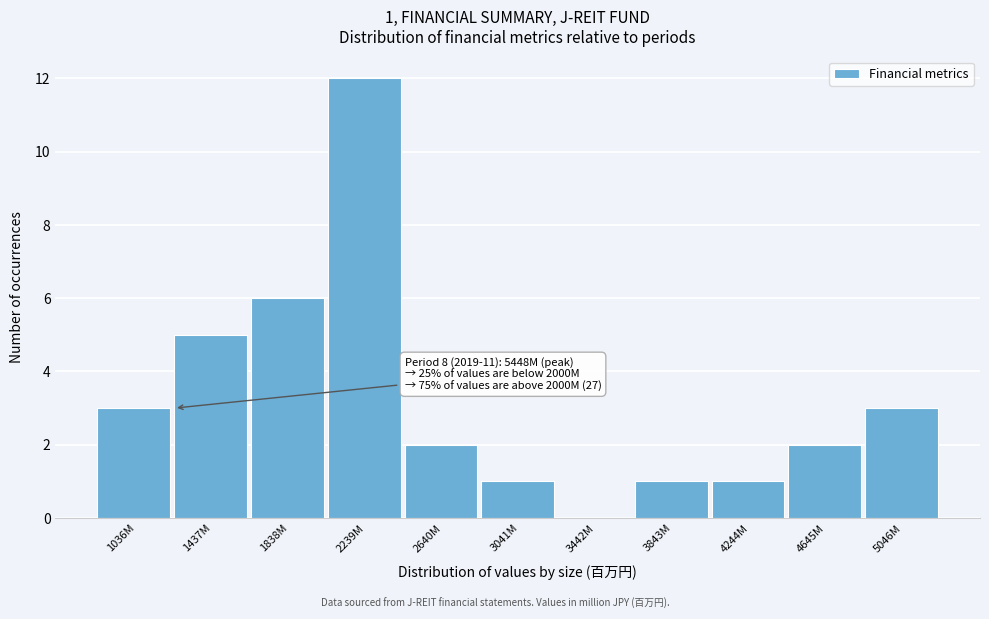

Reading left to right, extract all data points from this chart.

1036M=3	1437M=5	1838M=6	2239M=12	2640M=2	3041M=1	3442M=0	3843M=1	4244M=1	4645M=2	5046M=3